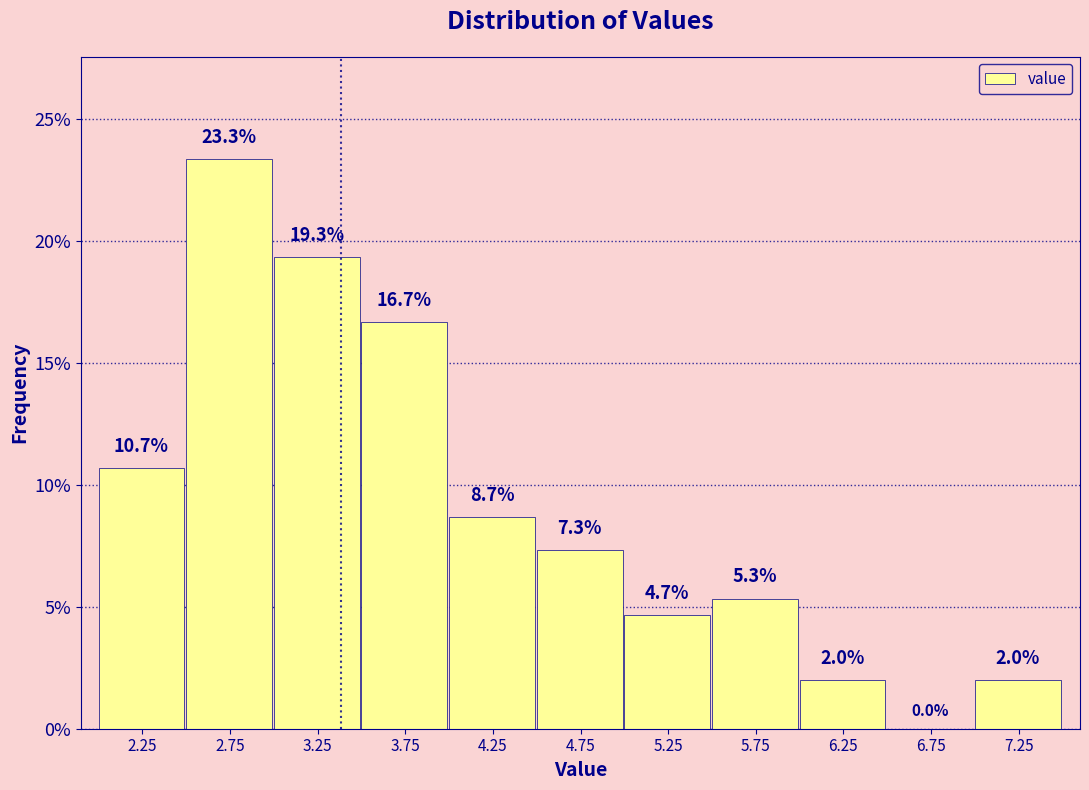

Over which range of the x-axis is the bar tallest?

2.5 to 3.0